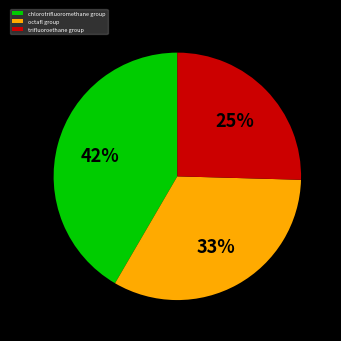

Is it true that trifluoroethane group is 14% of the pie?

False